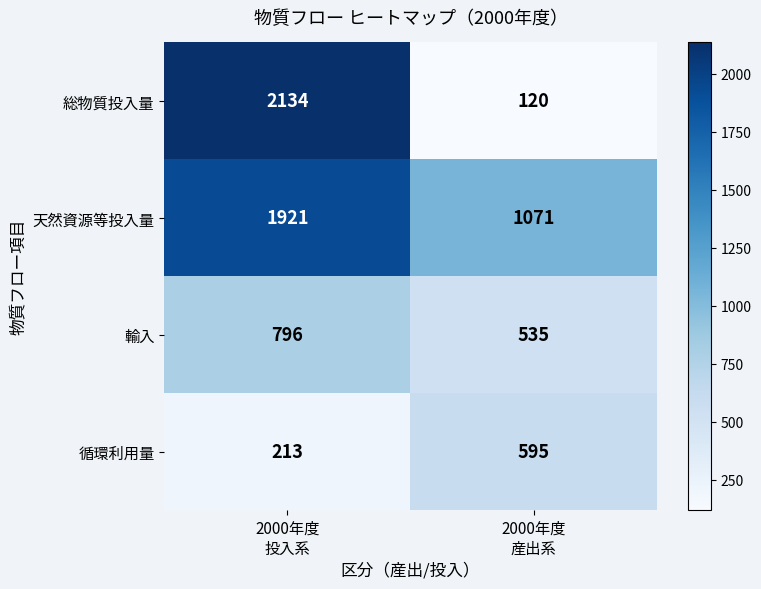

What is the greatest value displayed?

2134